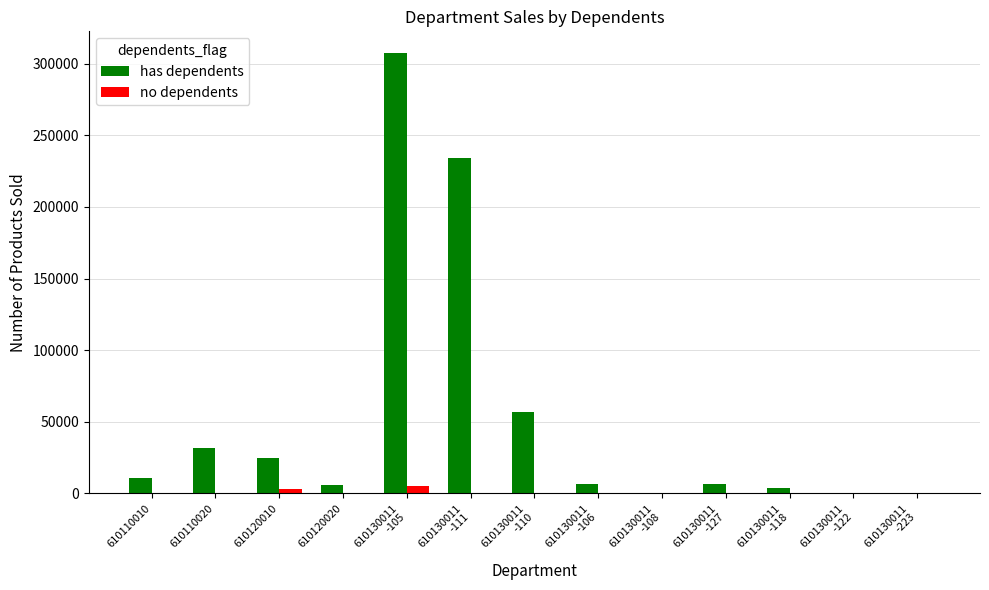

Does the chart contain stacked bars?

No